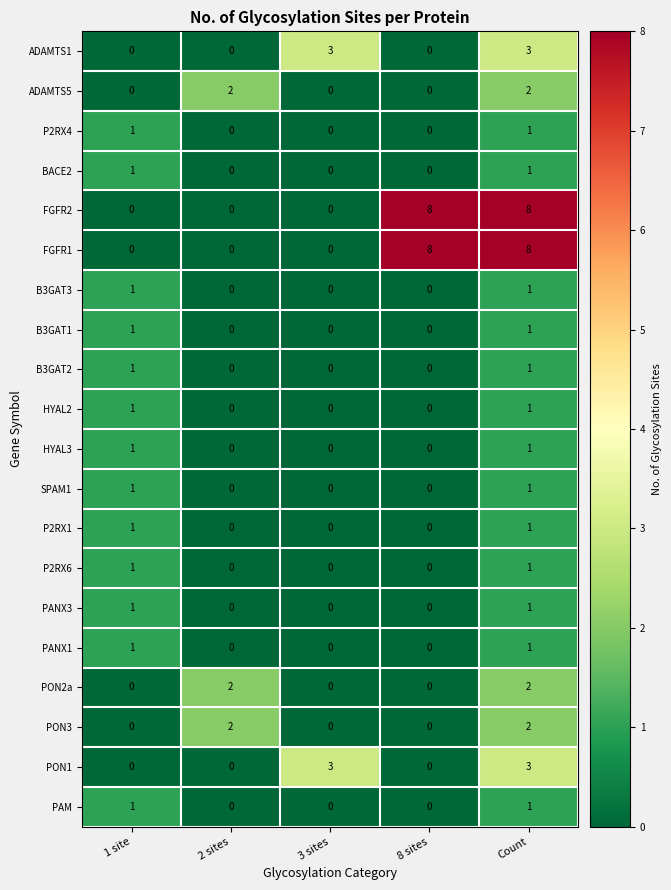

What is the total value across all series at 2 sites?

6